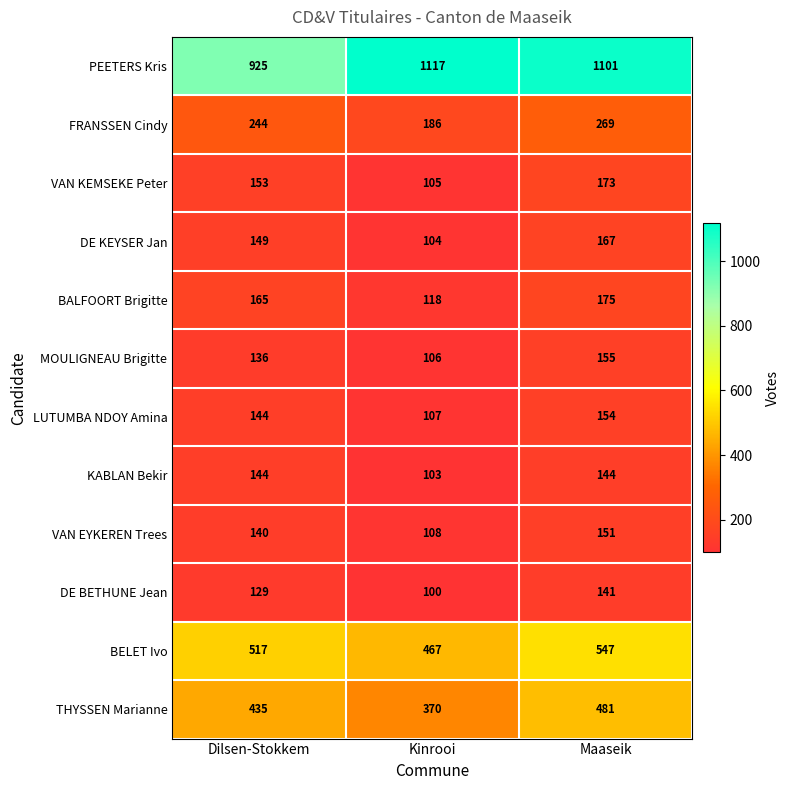

Count the number of categories in the chart.

3